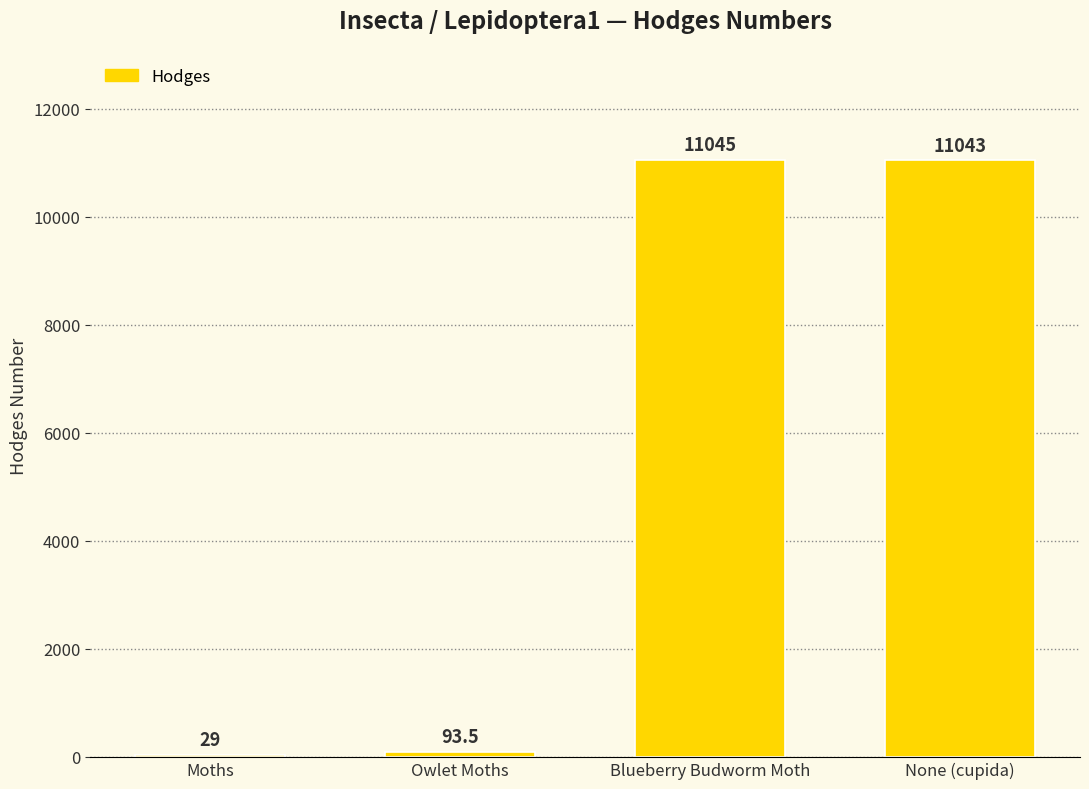

What is the change in value from Blueberry Budworm Moth to None (cupida)?

-2.0